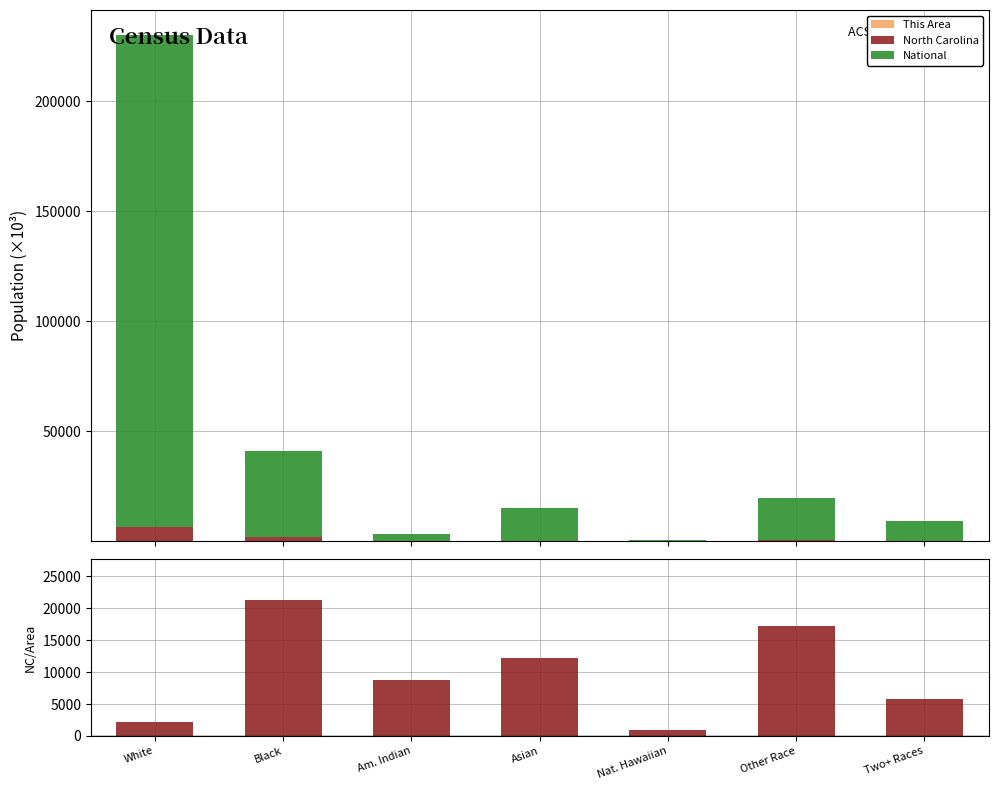

Rank the series at White from lowest to highest value.

This Area, NC / This Area, North Carolina, National